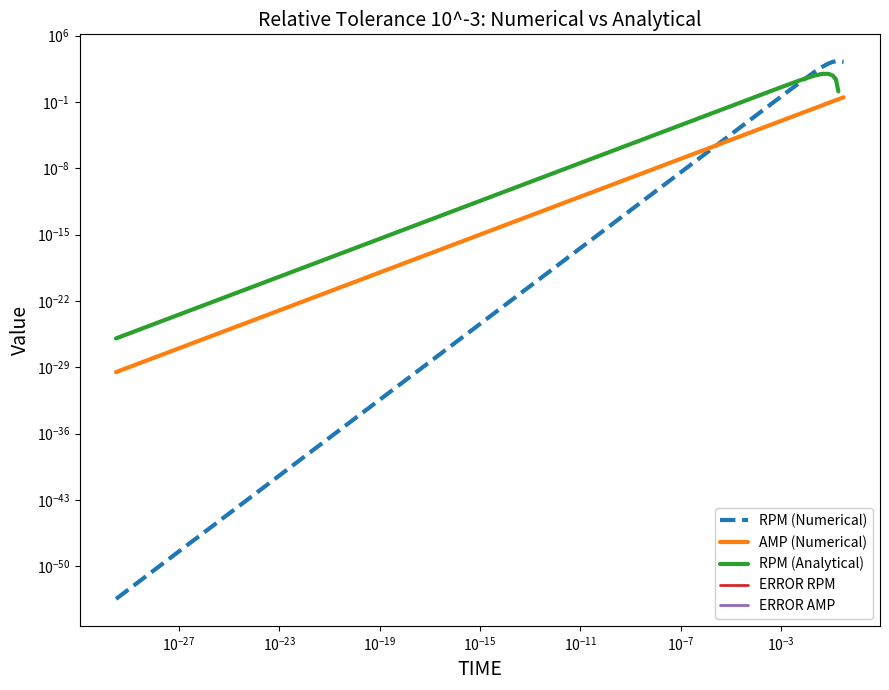

Which category has the lowest value across all series?

$\mathdefault{10^{-31}}$